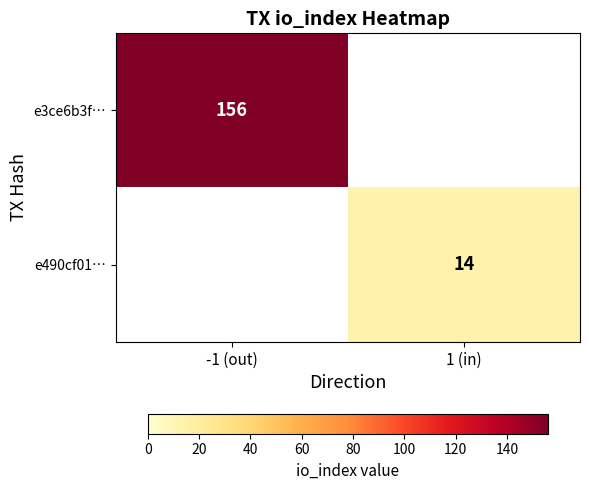

Which label corresponds to the smallest value in the chart?

1 (in)